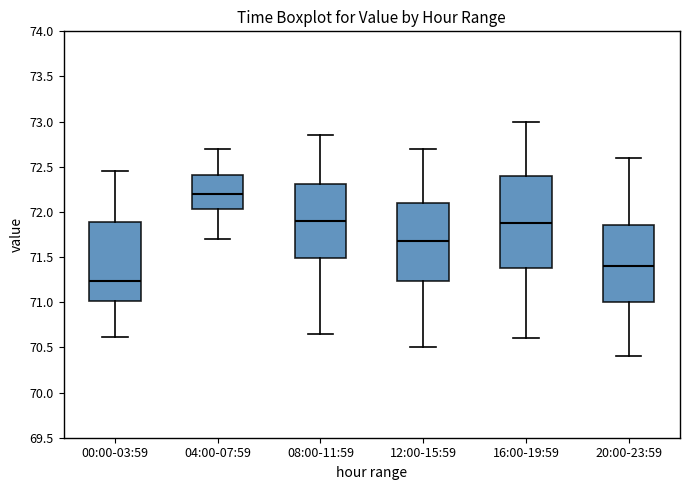

Which box is the tallest, from its lower edge to its upper edge?

16:00-19:59